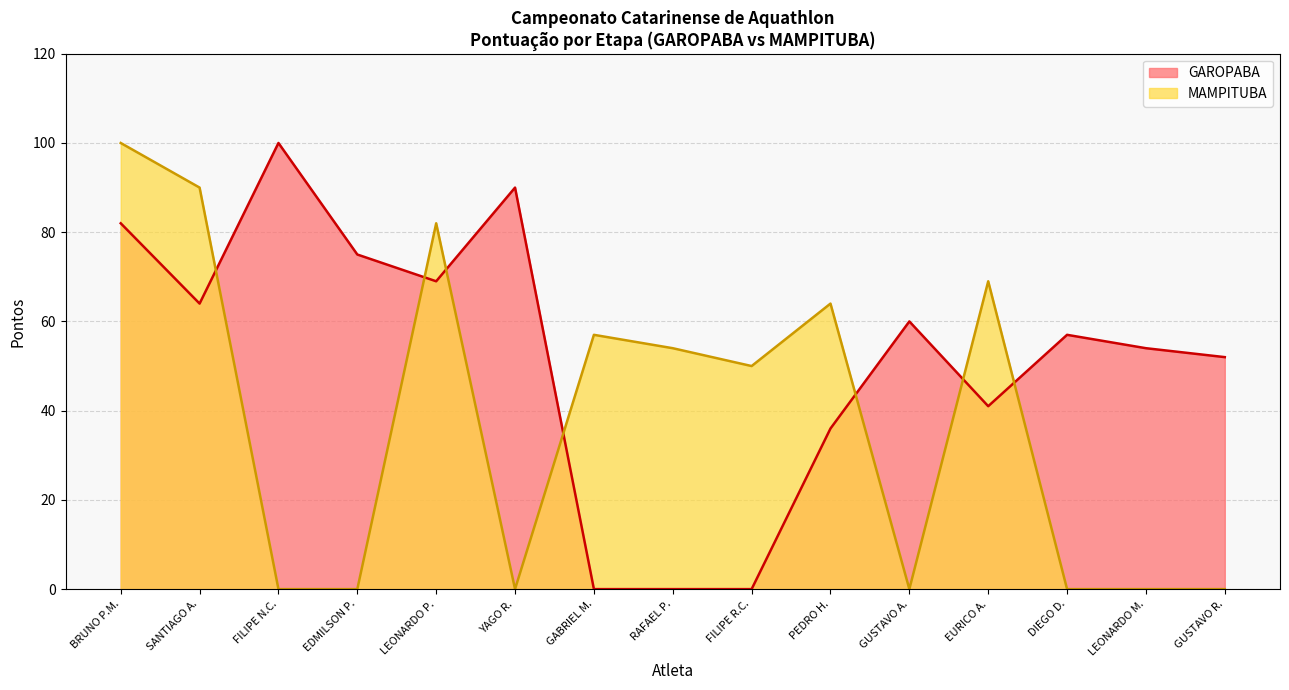

List the series in order of their overall mean, lowest first.

MAMPITUBA, GAROPABA